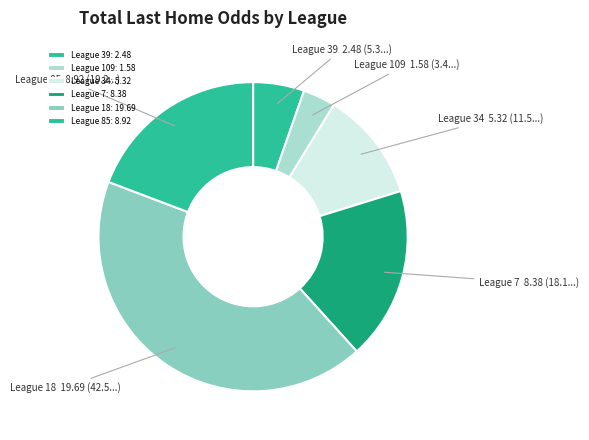

How many segments does this pie chart have?

6